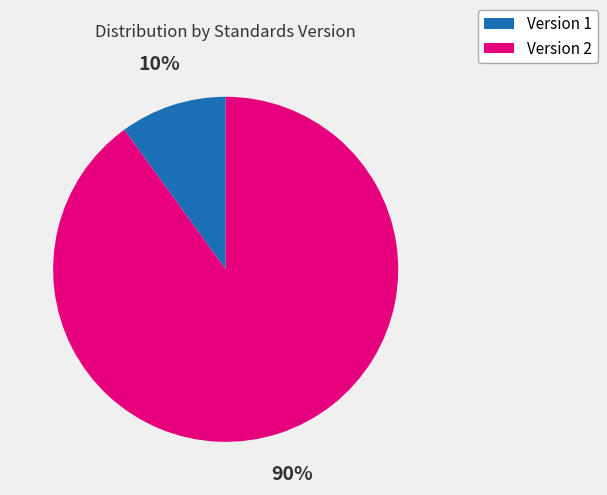

Count the number of slices in the pie.

2